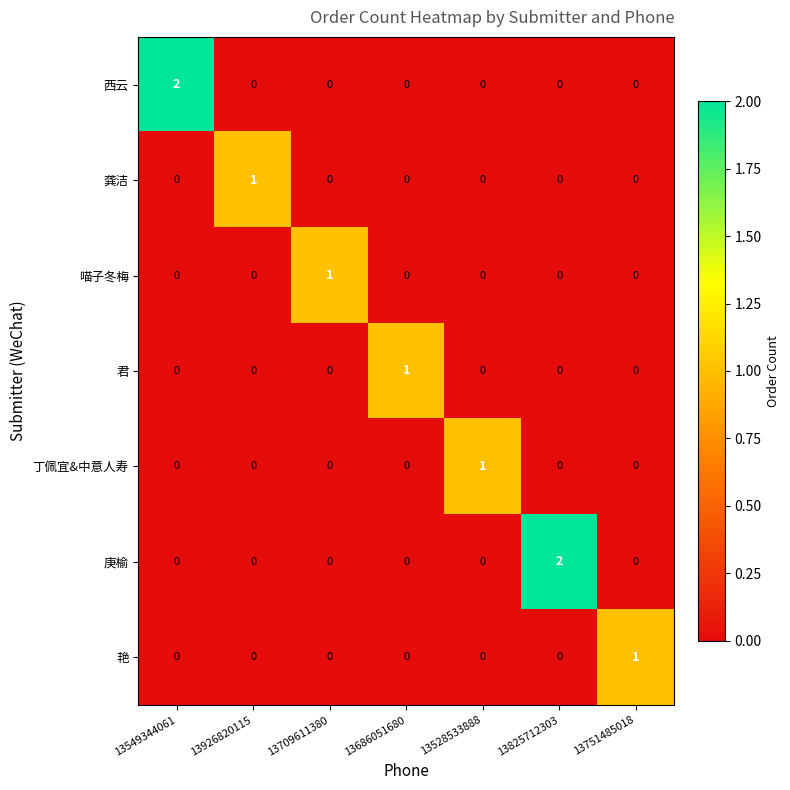

What is the greatest value displayed?

2